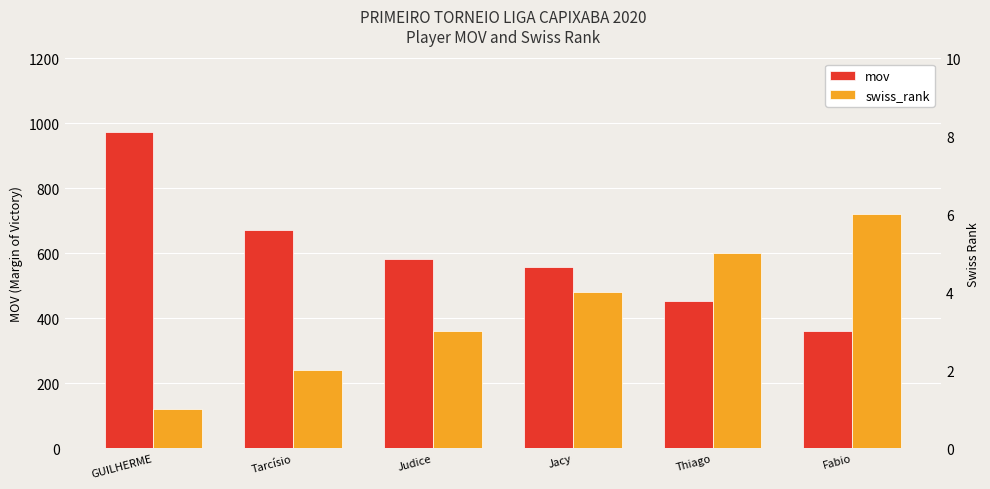

Which has a higher value, Thiago or GUILHERME?

GUILHERME